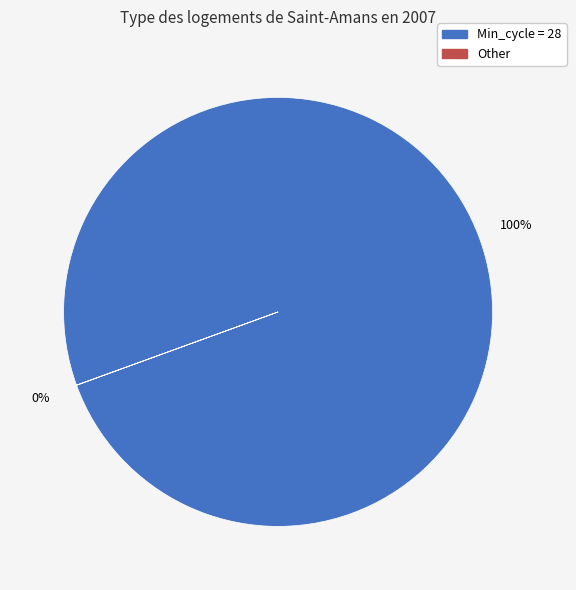

Which slice is the largest?

28